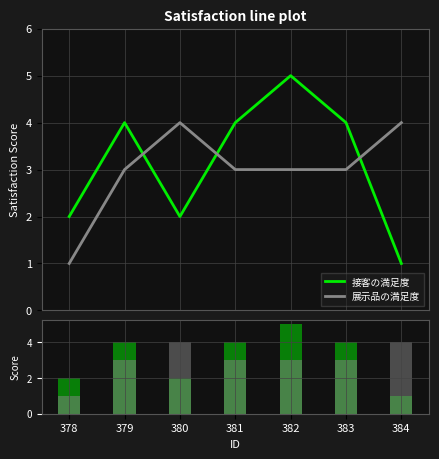

What are all the series names shown in the legend?

接客の満足度, 展示品の満足度